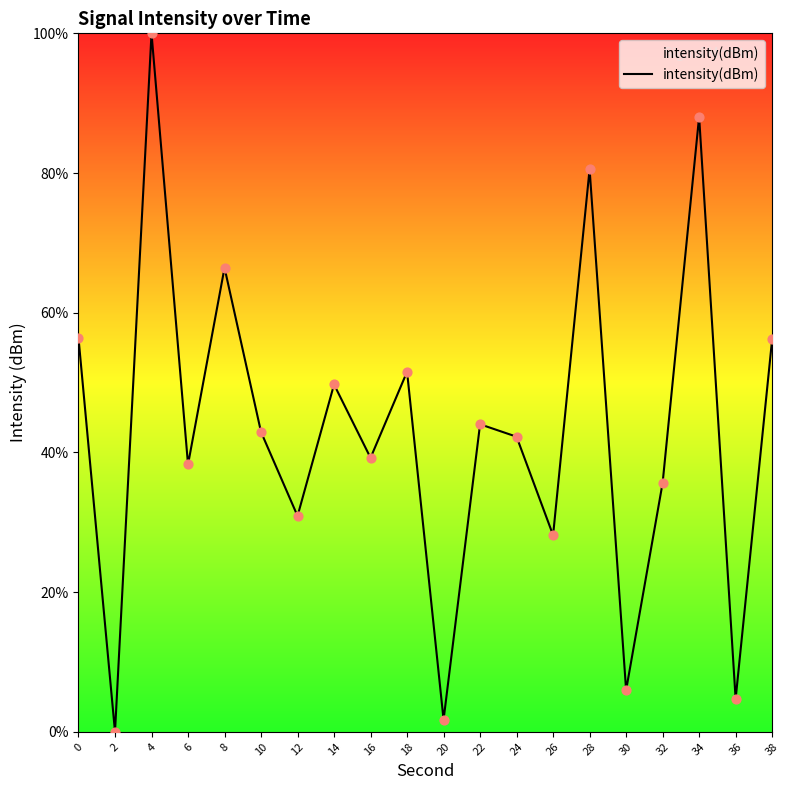

Between 30 and 32, which is larger?

32